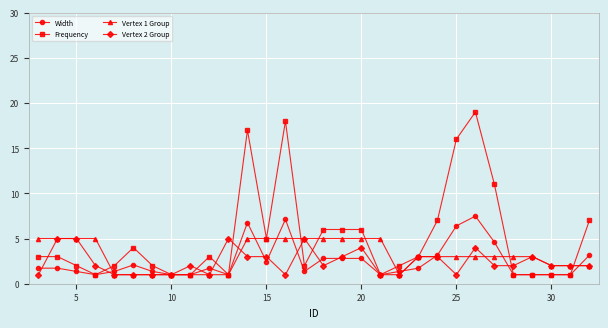

Does the chart have visible grid lines?

Yes